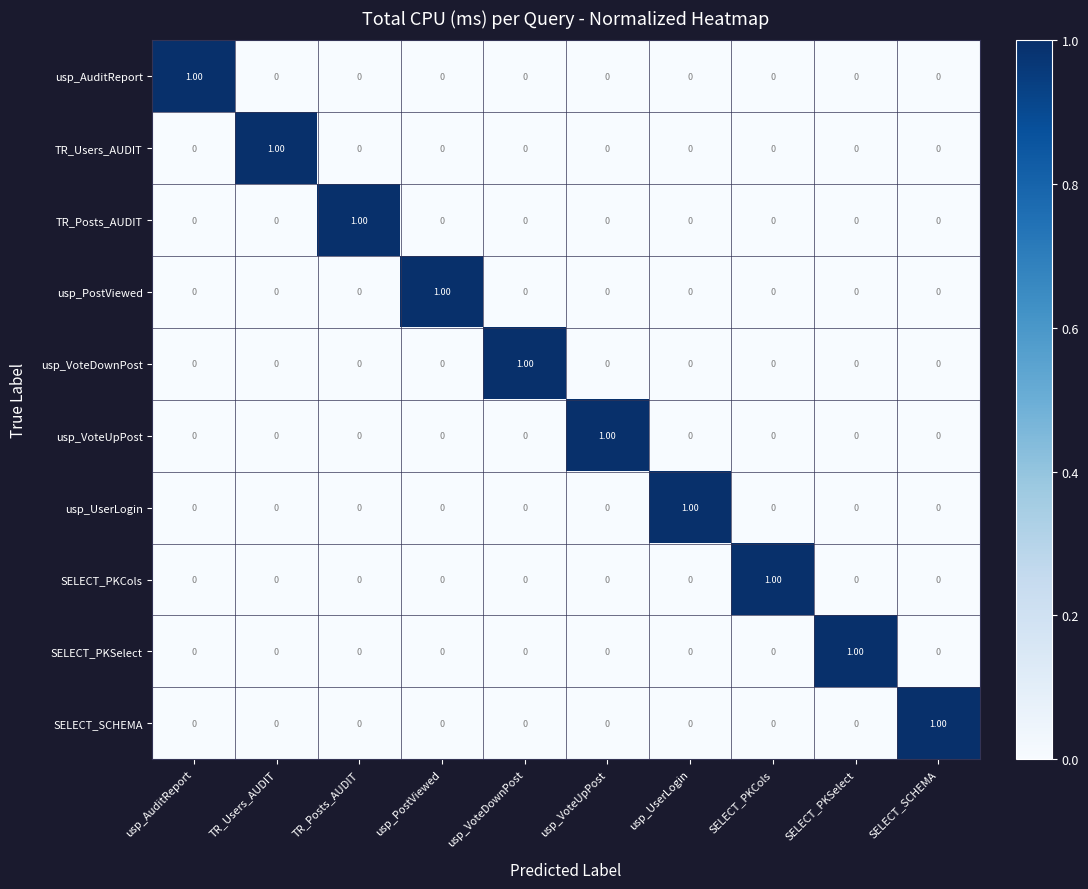

At which label does SELECT_PKSelect reach its peak?

SELECT_PKSelect